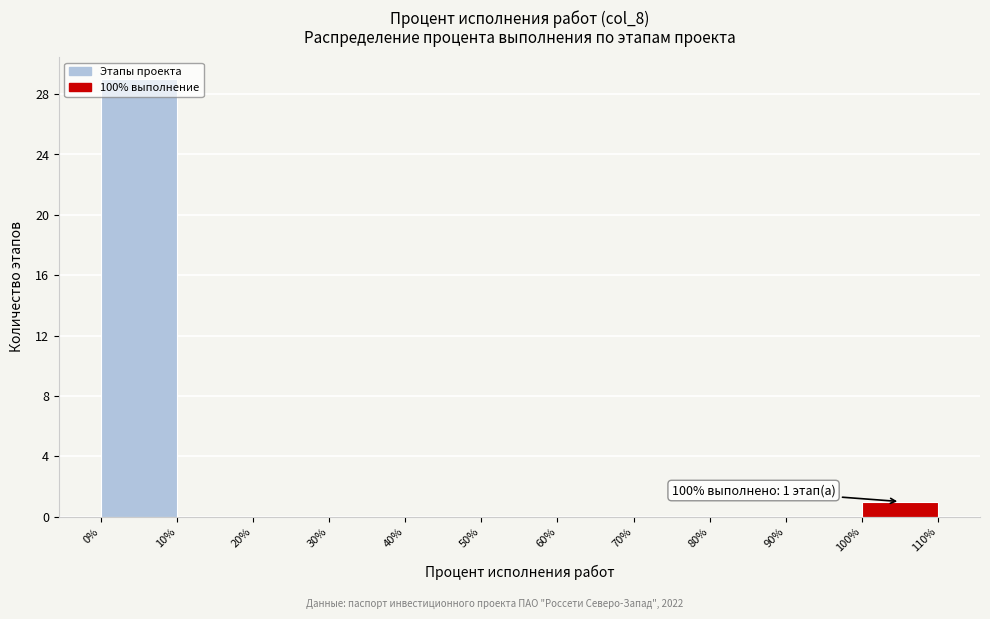

Which range on the x-axis has the tallest bar?

0% to 10%